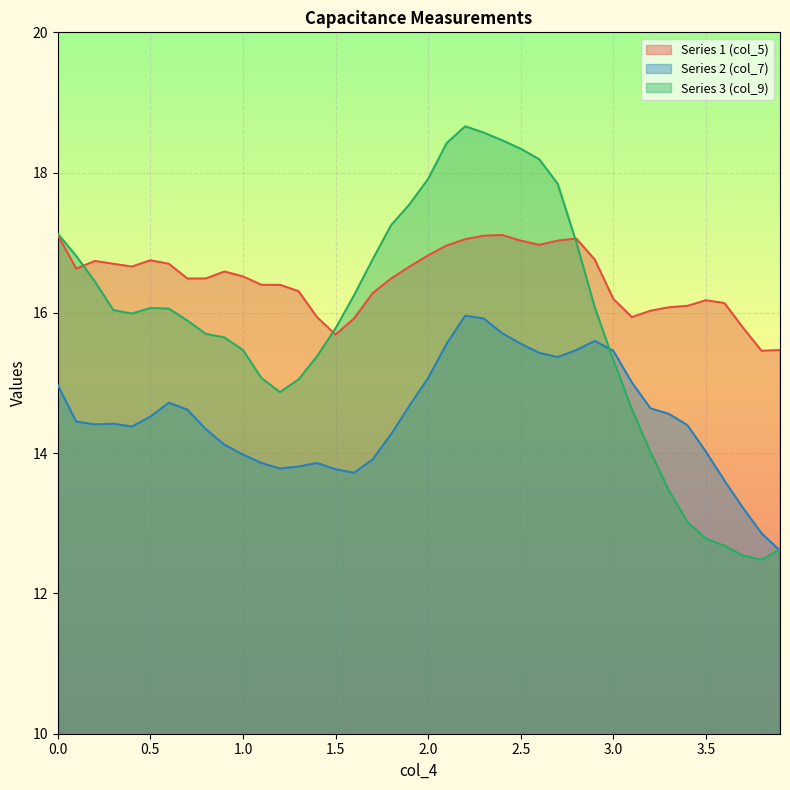

Read the Series 3 (col_9) value at 0.0.

17.1